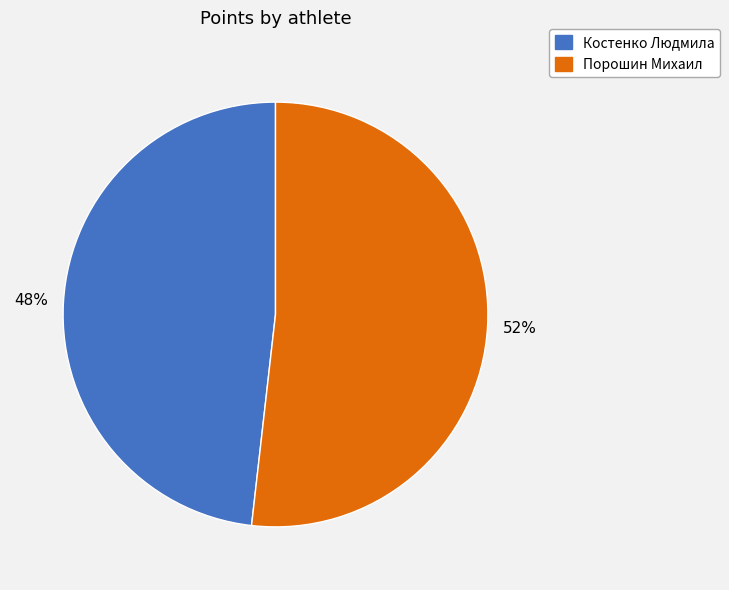

To the nearest percent, what percentage of the pie is Костенко Людмила?

48%